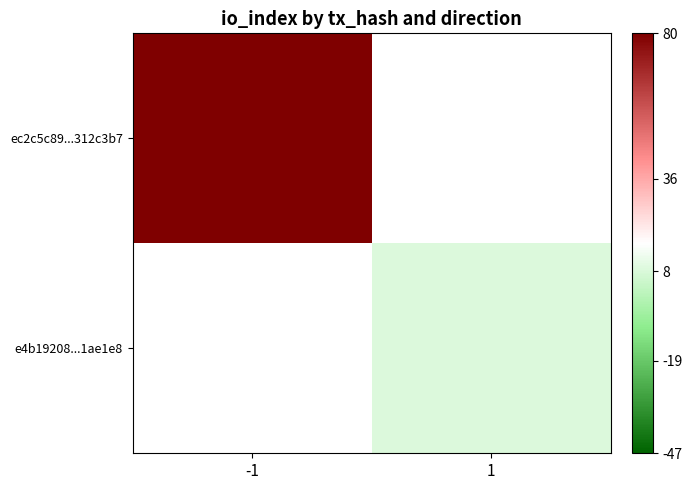

How many data points does each series have?

2